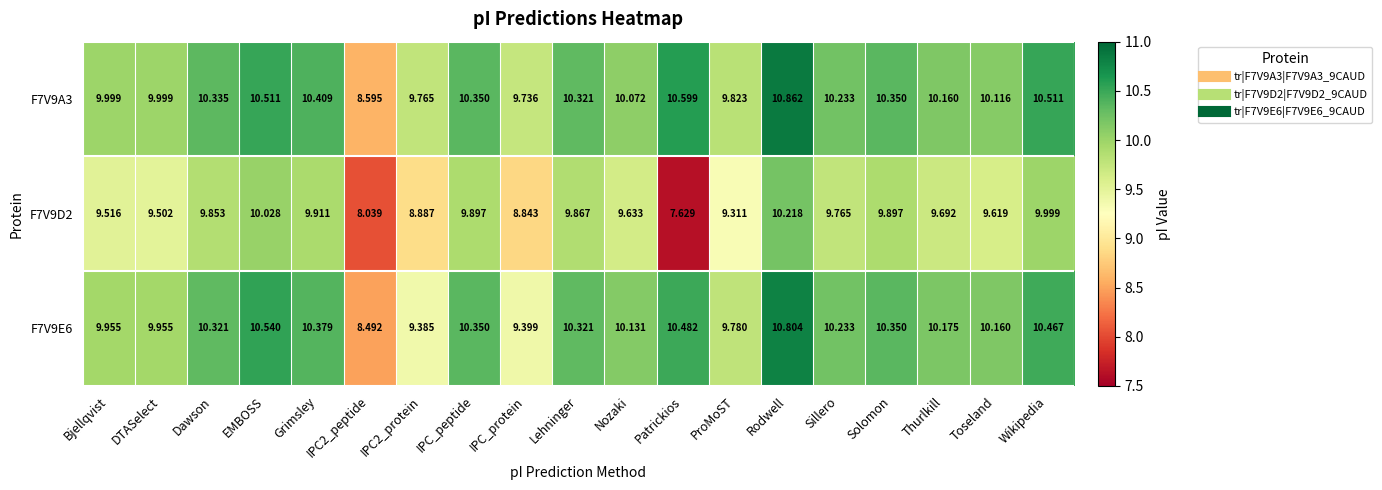

At which category is the sum across all series the highest?

Rodwell